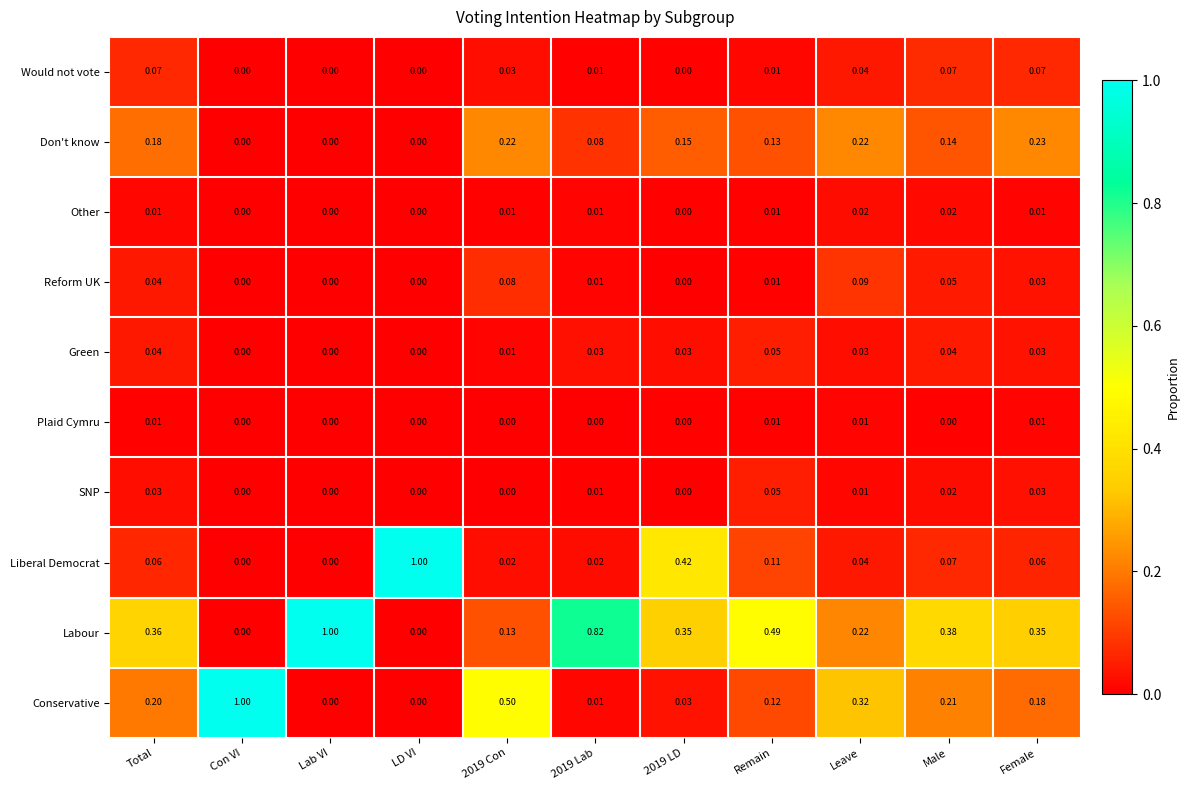

Between LD VI and 2019 LD, which series saw the biggest shift?

Liberal Democrat